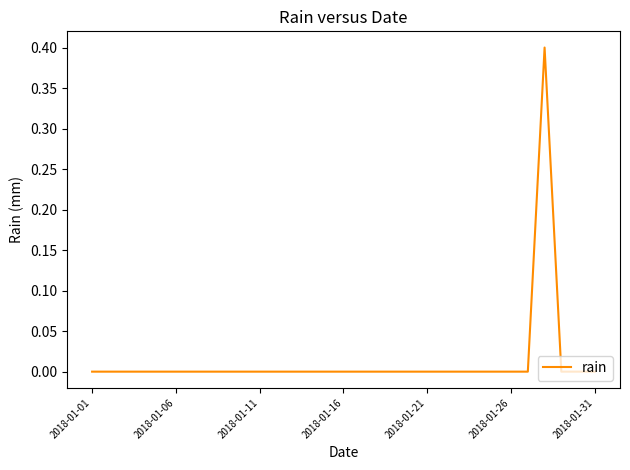

Count the values in the range 0 to 1.

31